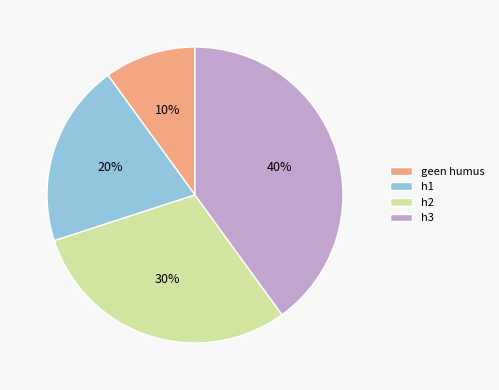

Does h1 account for over 50% of the chart?

No